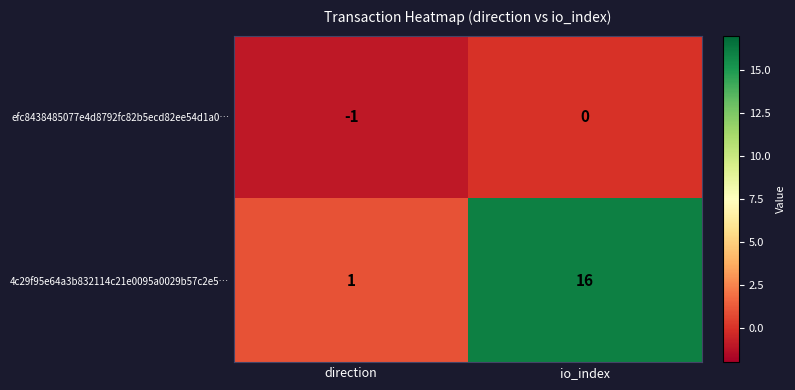

Which series has the largest total across all categories?

4c29f95e64a3b832114c21e0095a0029b57c2e5…